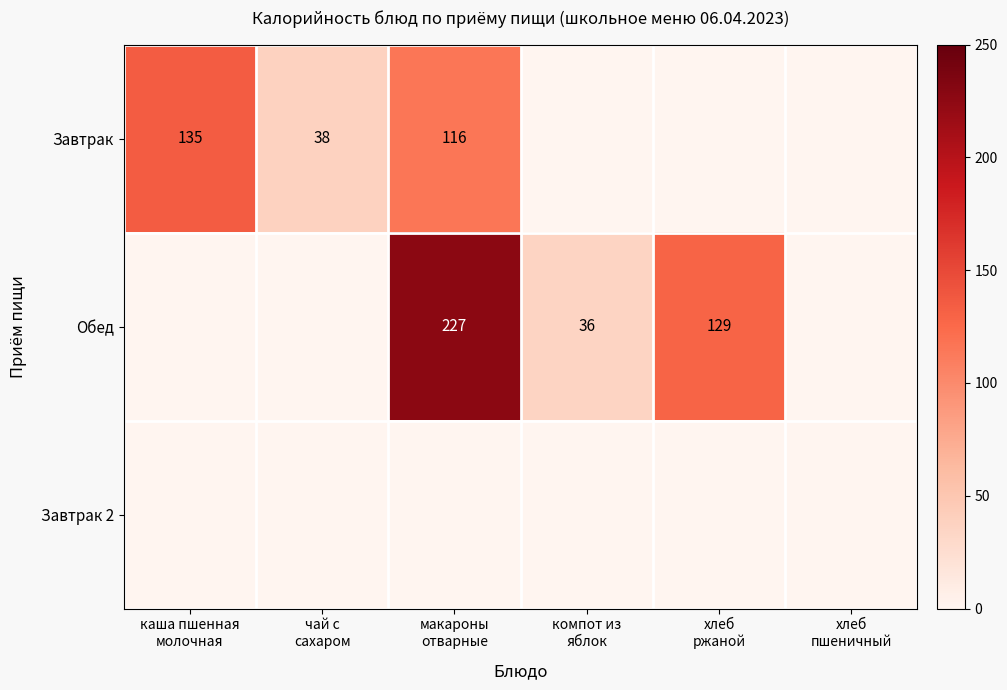

What is the sum of the Обед values at компот из яблок and каша пшенная молочная?

36